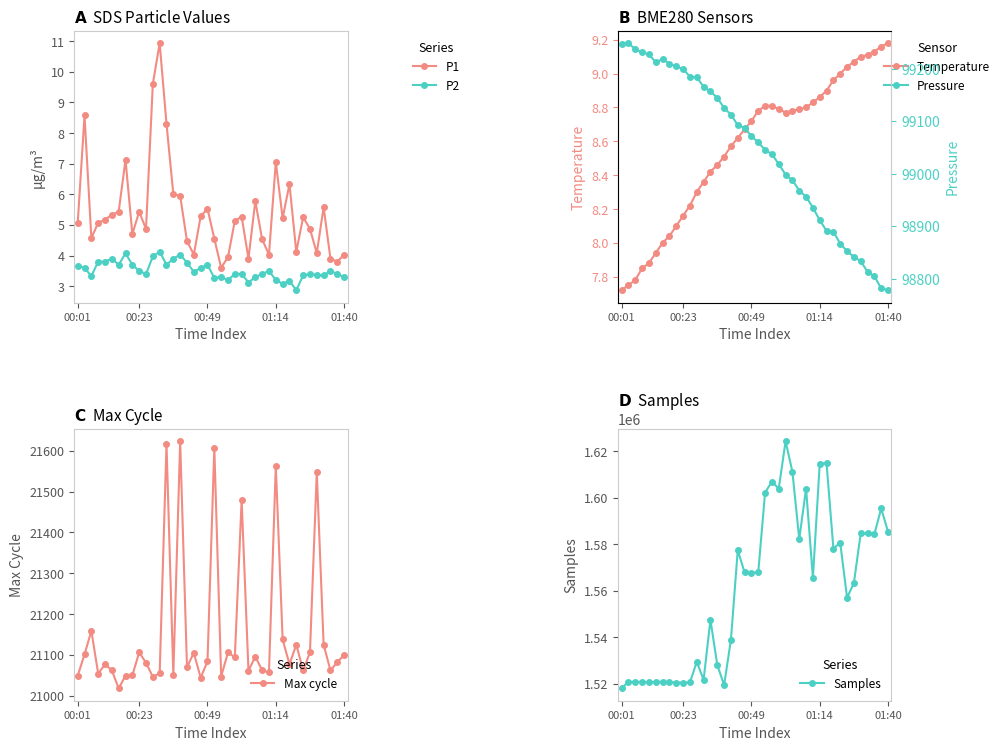

At which label does P1 first exceed 5?

00:01